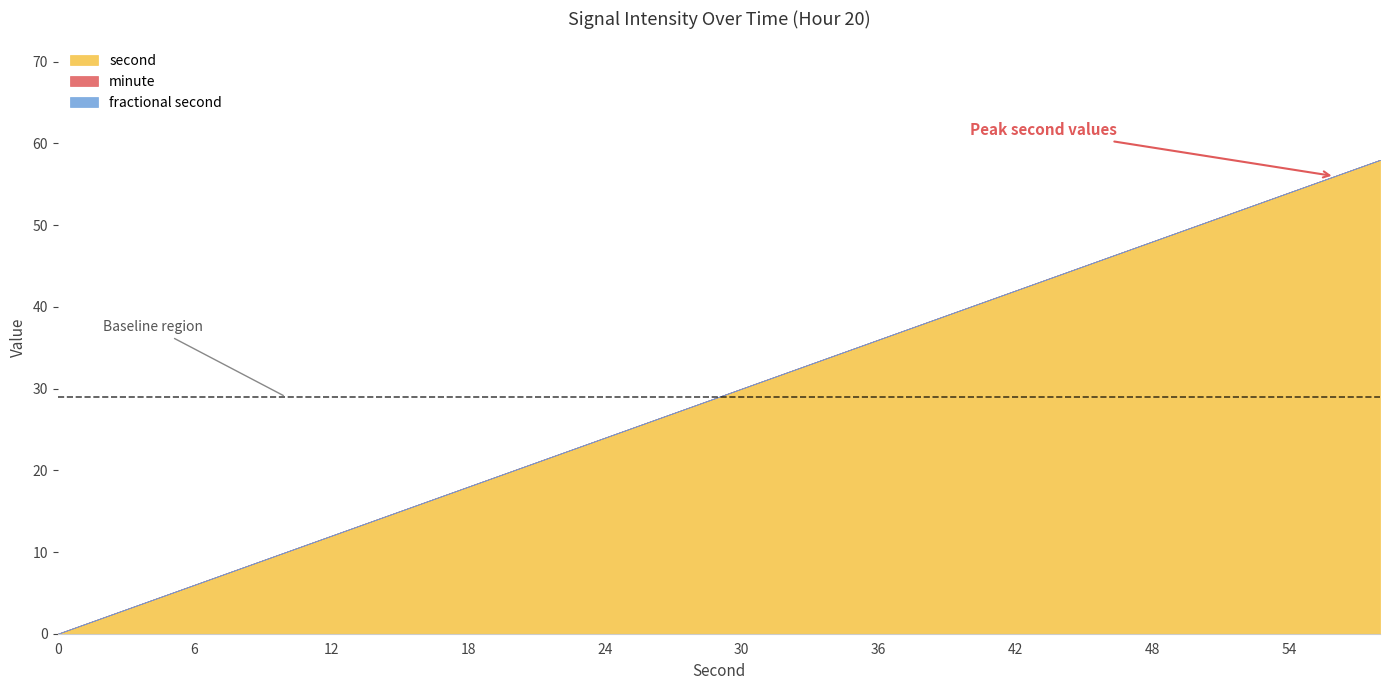

At which category is the sum across all series the highest?

58